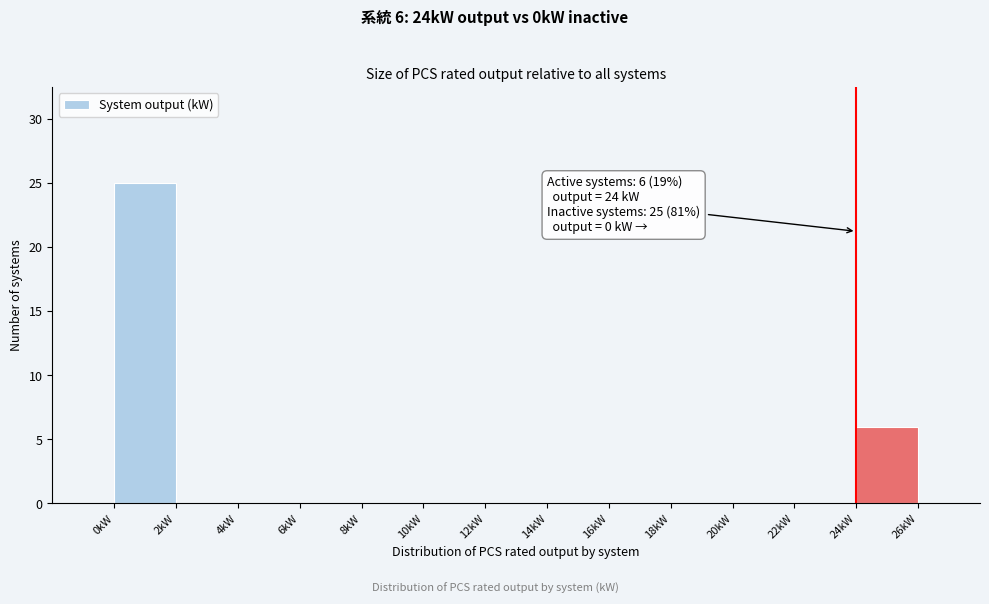

Over which range of the x-axis is the bar tallest?

0 to 2